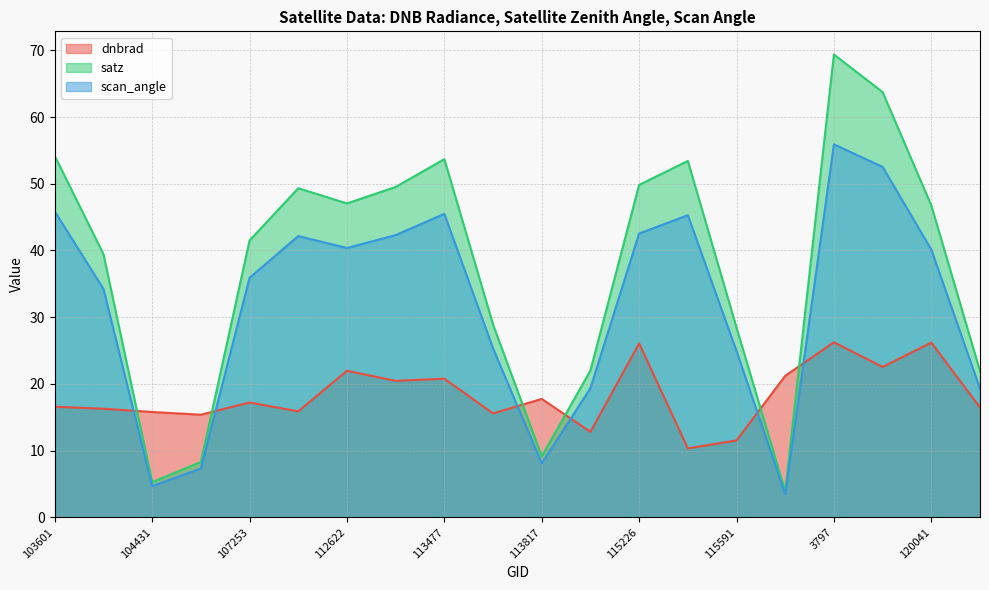

The dnbrad series shows 7.6 at 104315. True or false?

False